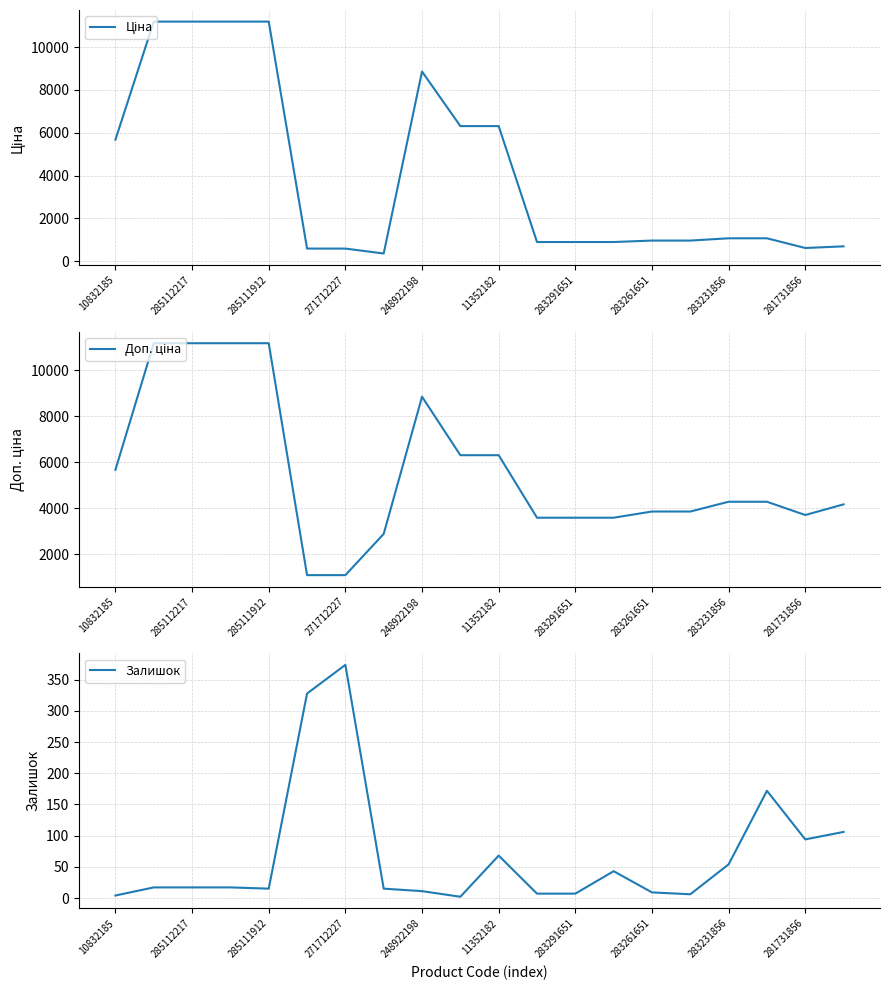

The Залишок series shows 91 at 283231856. True or false?

False